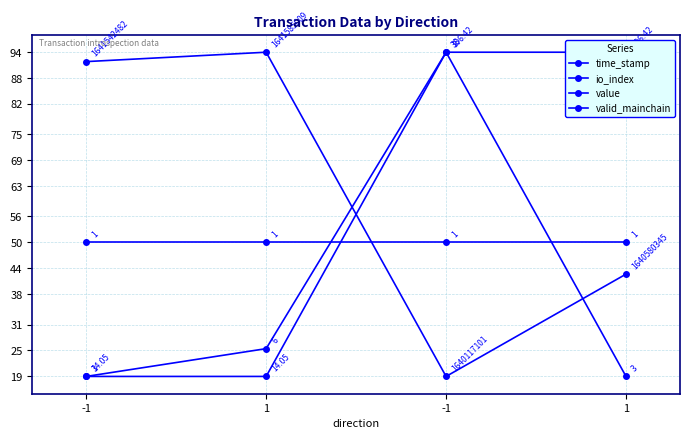

Which series ends up on top after the final intersection of value and valid_mainchain?

value